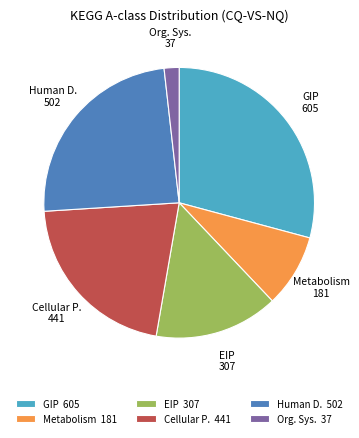

Count the number of slices in the pie.

6